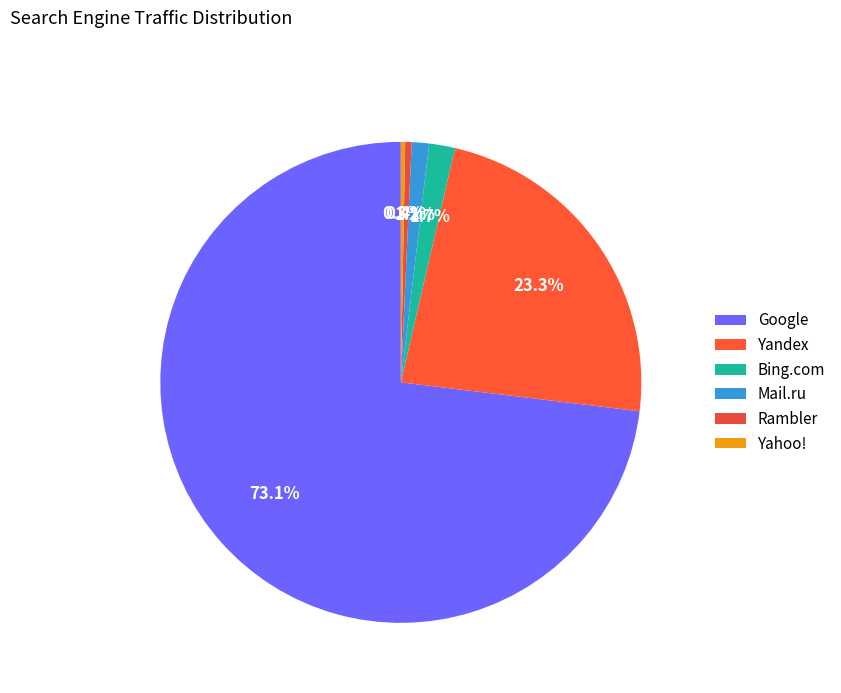

How many segments does this pie chart have?

6